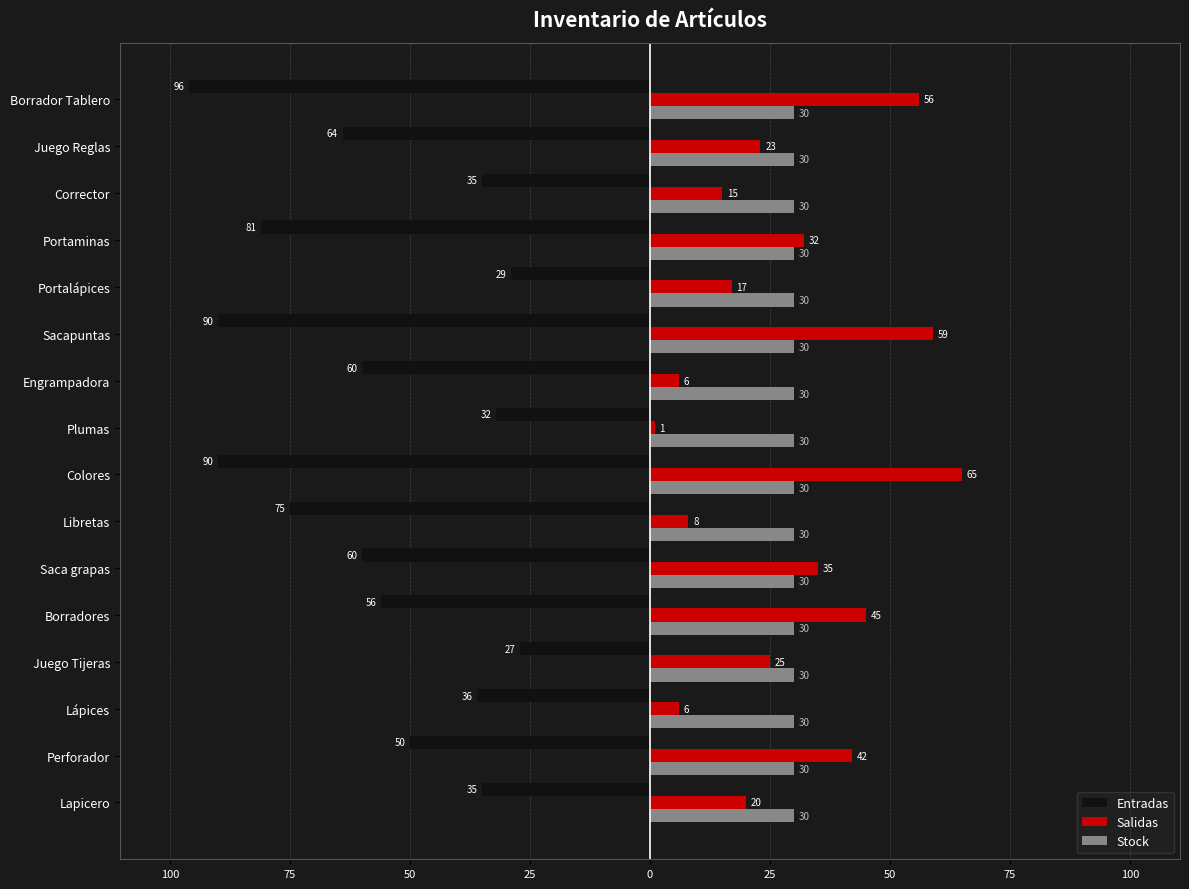

What are all the series names shown in the legend?

Entradas, Salidas, Stock